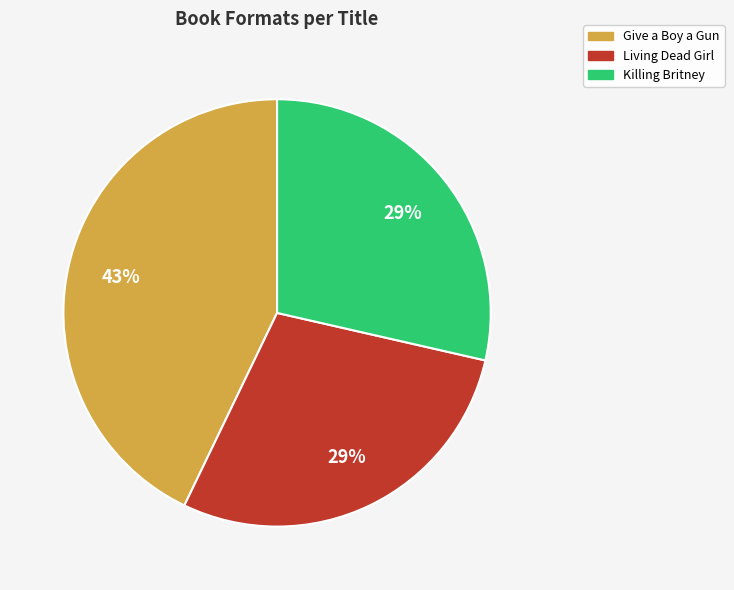

True or false: Killing Britney accounts for 14% of the total.

False